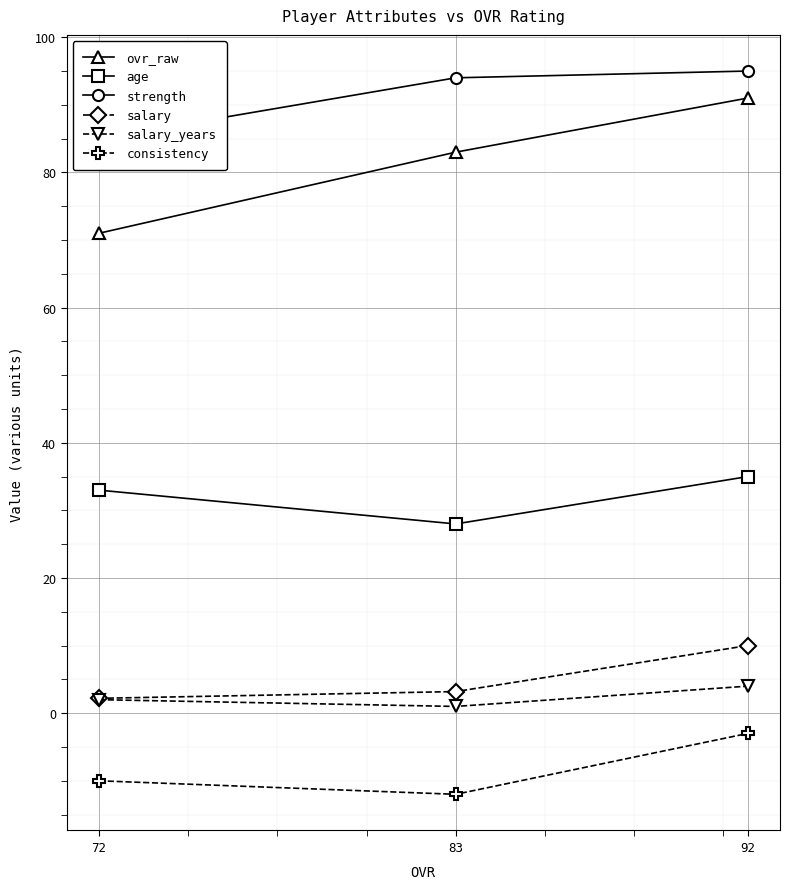

List the series in order of their peak value, highest first.

strength, ovr_raw, age, salary, salary_years, consistency